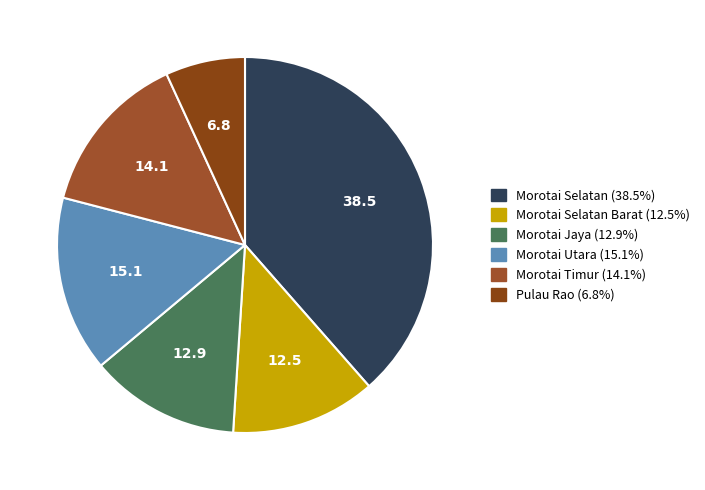

Count the number of slices in the pie.

6